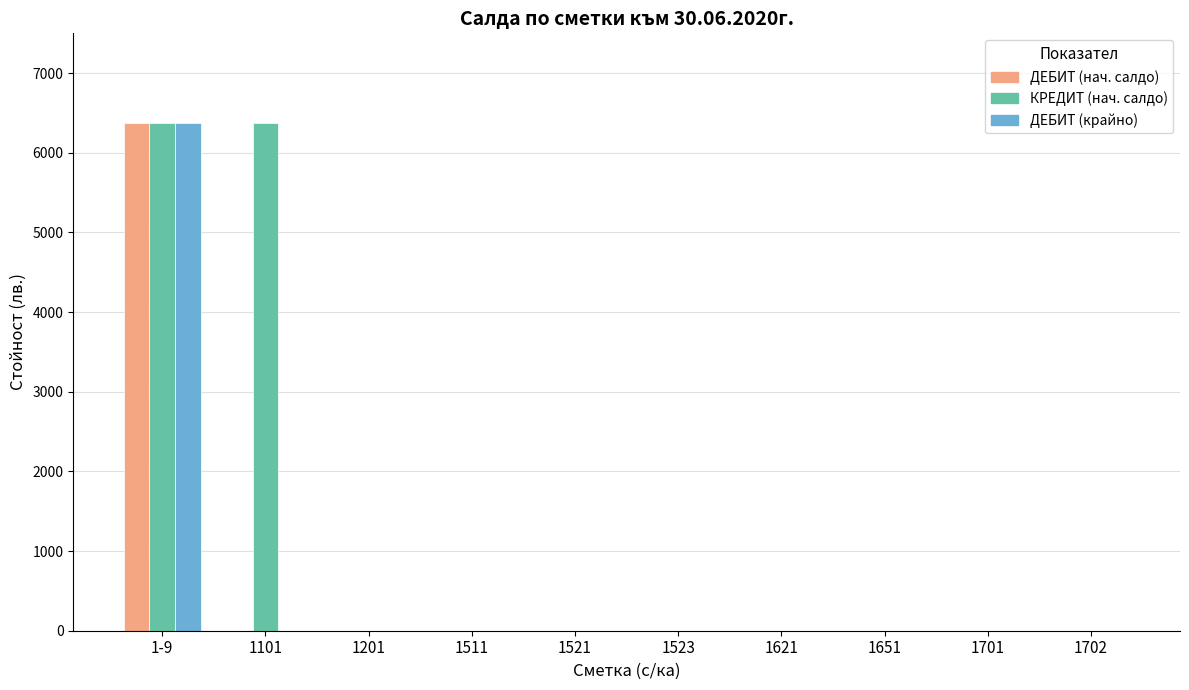

What is the sum of the КРЕДИТ (нач. салдо) values at 1651 and 1101?

6375.6